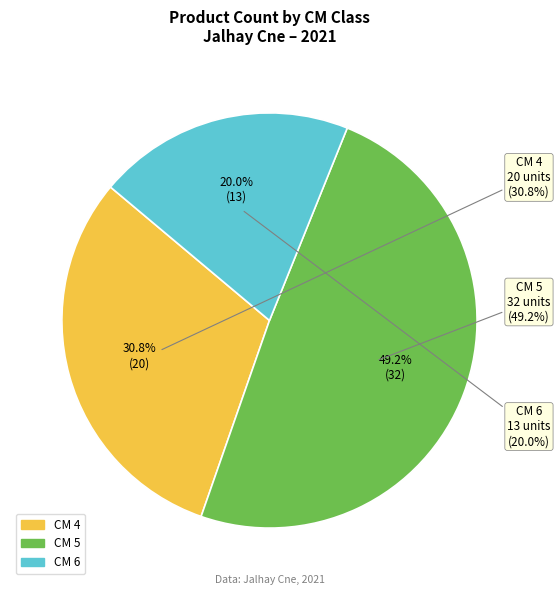

How much of the chart is everything except 4?

69.2%